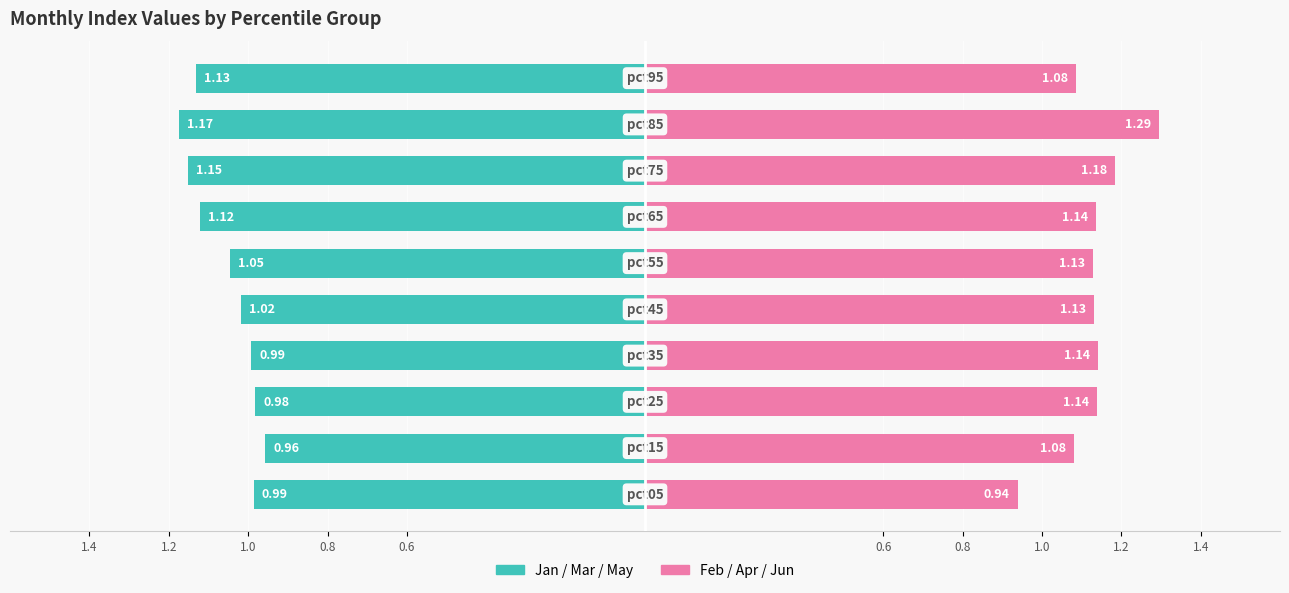

What is the highest value of the Feb/Apr/Jun (even months) series?

1.3